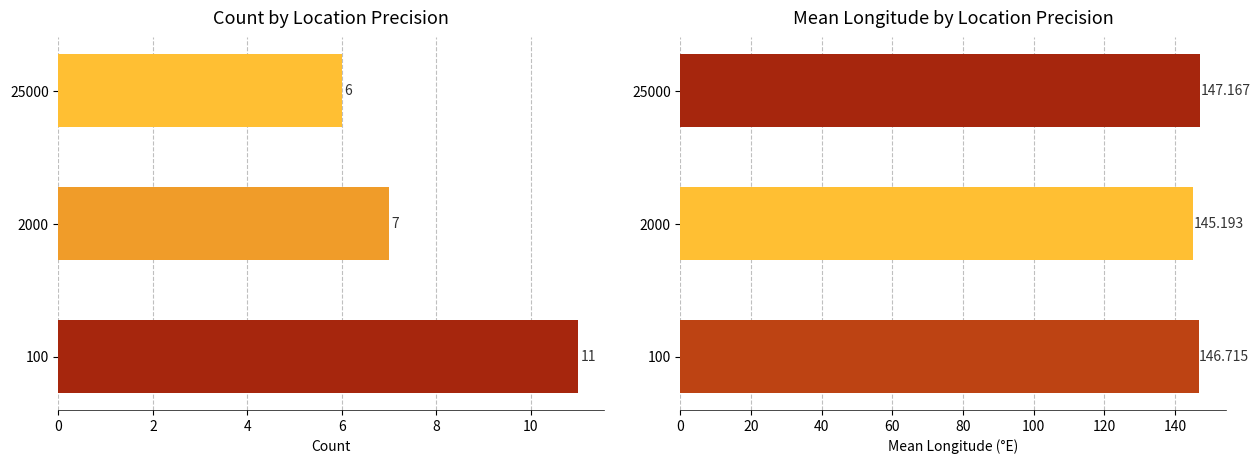

How many data points does each series have?

3